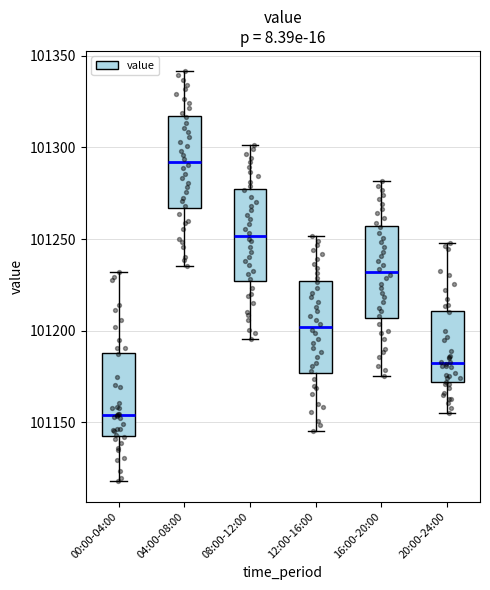

Where does the upper whisker of the box for 08:00-12:00 end on the y-axis? The values are not printed on the chart, so give them approximately, as read against the axis.

101300